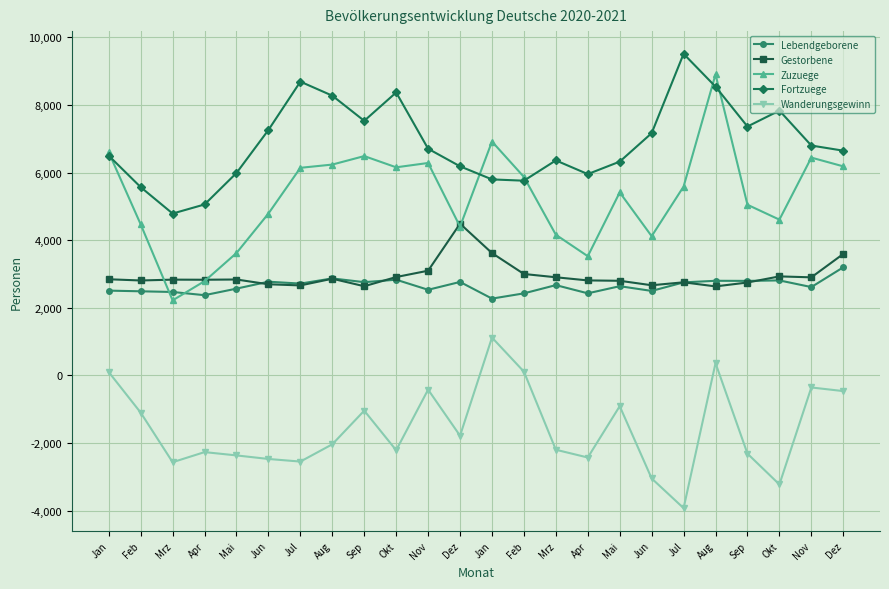

Which category has the highest value in the Gestorbene series?

Dez